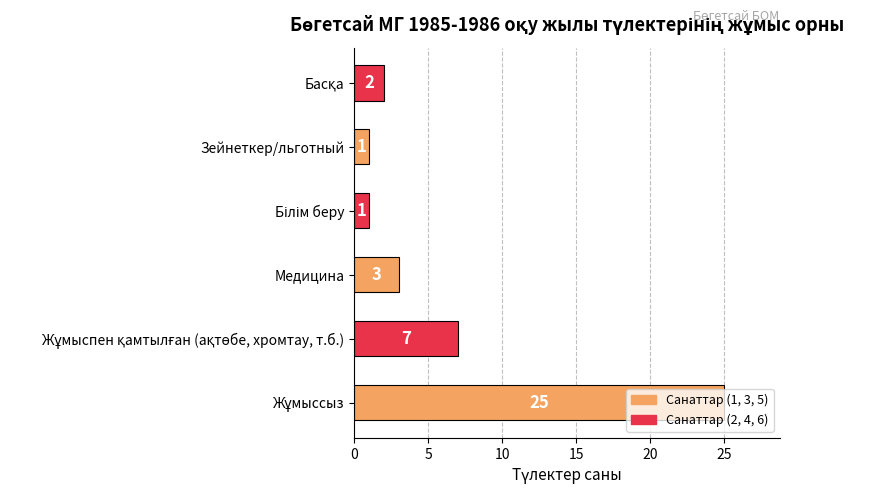

The value at Зейнеткер/льготный is 0. True or false?

False